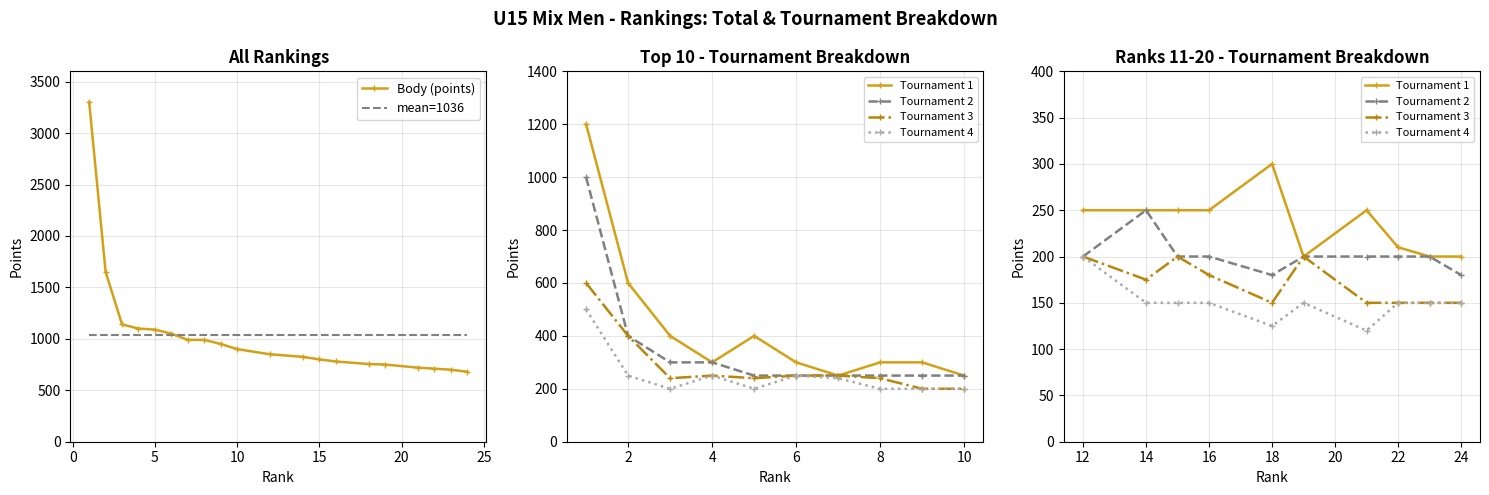

Which has a higher value, 21 or 9?

9